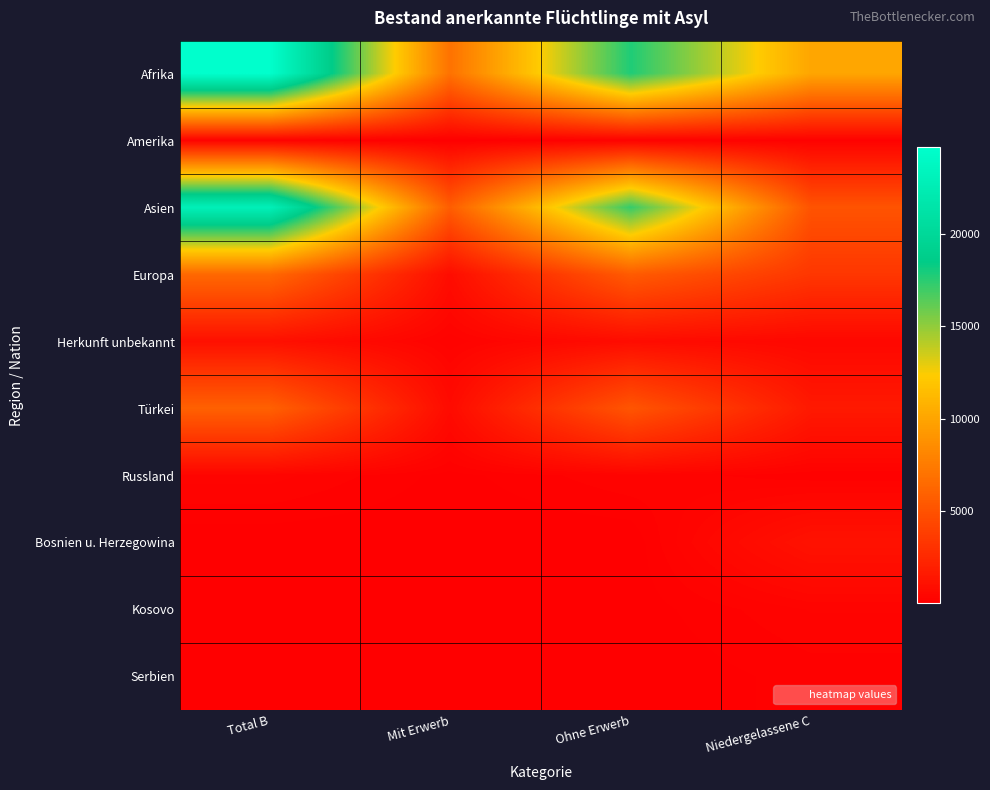

Reading right to left, transcribe all the data shown in this chart.

Afrika: Niedergelassene C=10051	Ohne Erwerb=17757	Mit Erwerb=6940	Total B=24697
Amerika: Niedergelassene C=162	Ohne Erwerb=160	Mit Erwerb=35	Total B=195
Asien: Niedergelassene C=5078	Ohne Erwerb=17235	Mit Erwerb=5689	Total B=22924
Europa: Niedergelassene C=3341	Ohne Erwerb=5548	Mit Erwerb=802	Total B=6350
Herkunft unbekannt: Niedergelassene C=489	Ohne Erwerb=788	Mit Erwerb=222	Total B=1010
Türkei: Niedergelassene C=1562	Ohne Erwerb=5189	Mit Erwerb=703	Total B=5892
Russland: Niedergelassene C=115	Ohne Erwerb=279	Mit Erwerb=56	Total B=335
Bosnien u. Herzegowina: Niedergelassene C=1130	Ohne Erwerb=8	Mit Erwerb=2	Total B=10
Kosovo: Niedergelassene C=300	Ohne Erwerb=30	Mit Erwerb=20	Total B=50
Serbien: Niedergelassene C=139	Ohne Erwerb=5	Mit Erwerb=3	Total B=8